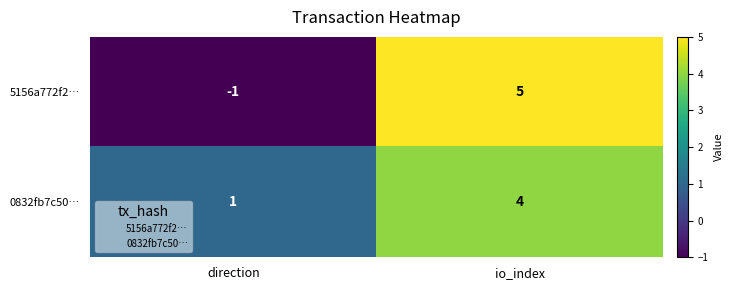

List the series in order of their peak value, lowest first.

0832fb7c50…, 5156a772f2…